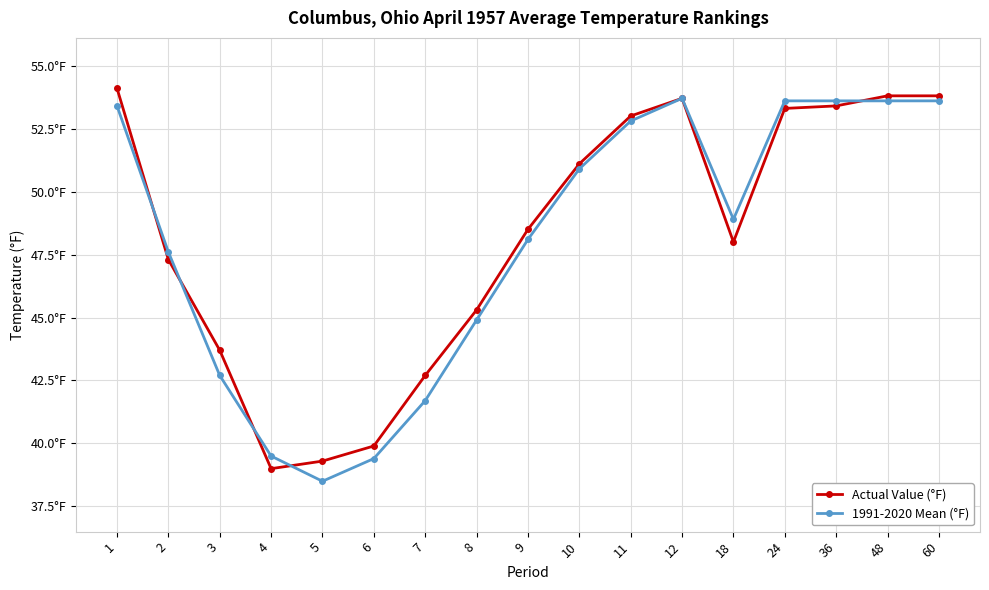

What is the sum of all 1991-2020 Mean (°F) values?

816.5